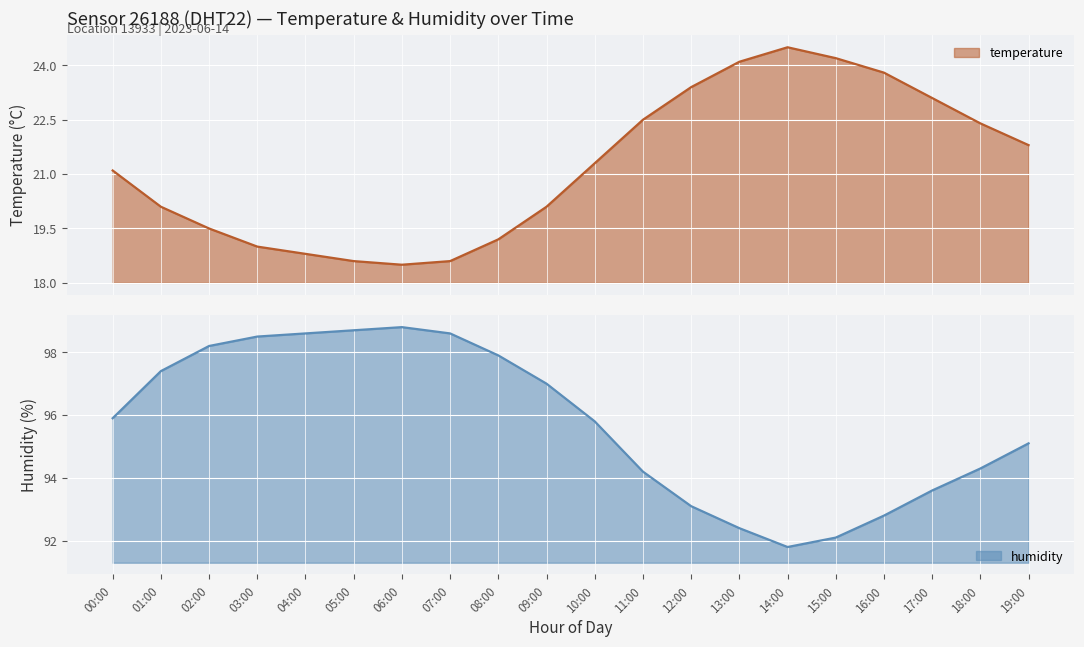

What position from the left is 13:00?

14